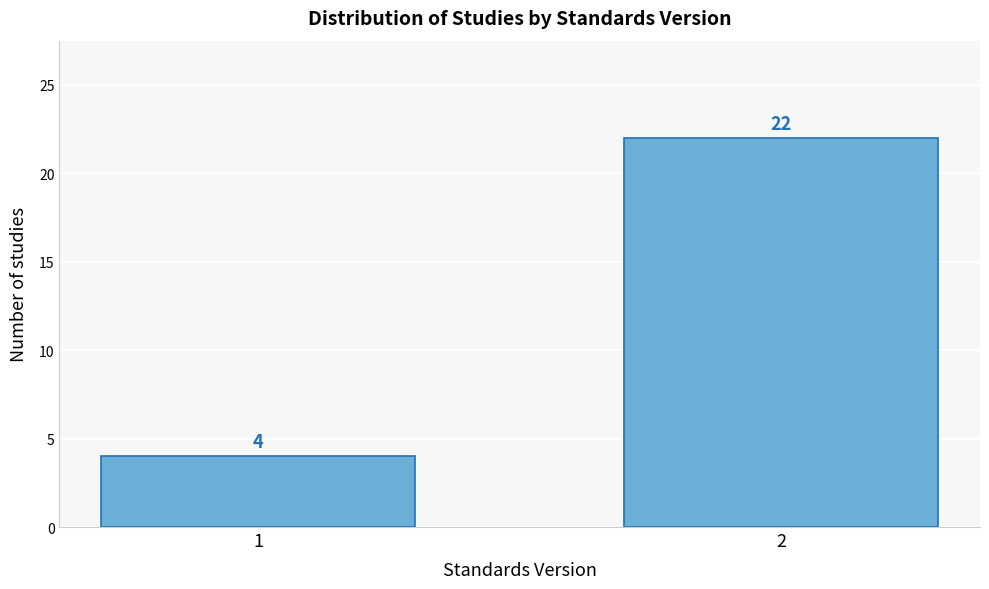

Reading left to right, extract all data points from this chart.

4	22